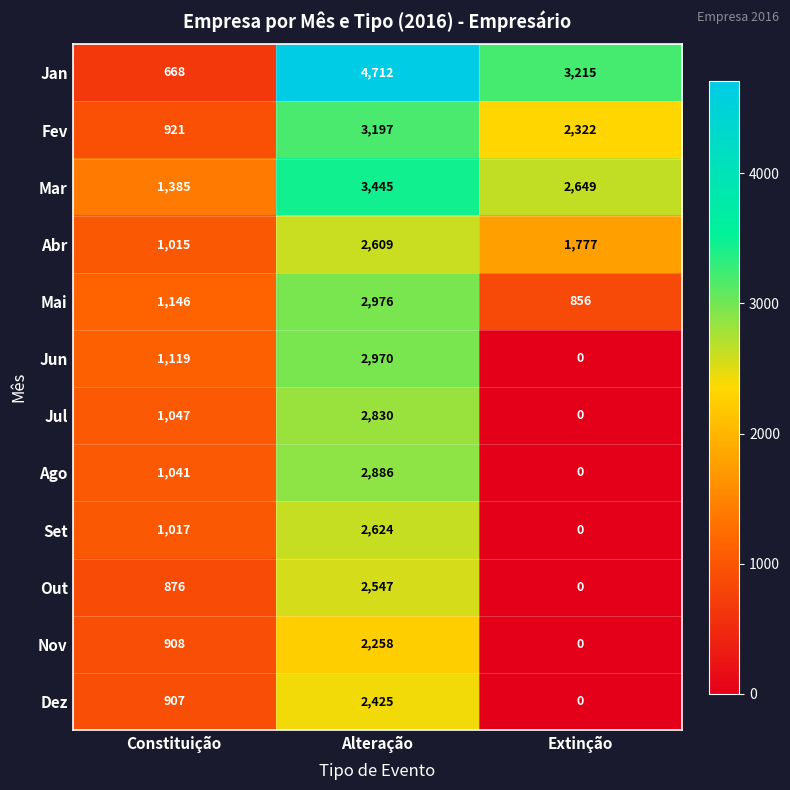

List the series in order of their peak value, lowest first.

Nov, Dez, Out, Abr, Set, Jul, Ago, Jun, Mai, Fev, Mar, Jan